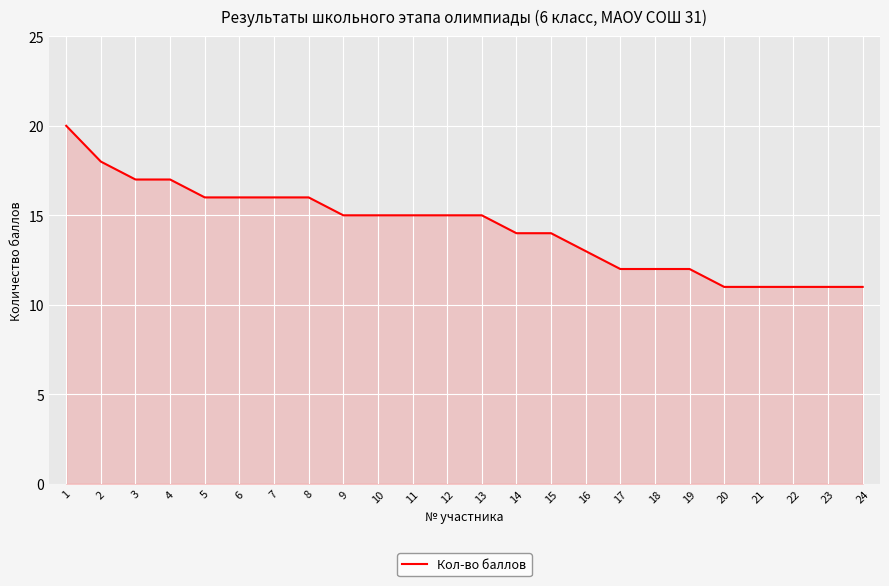

What is the change in value from 11 to 21?

-4